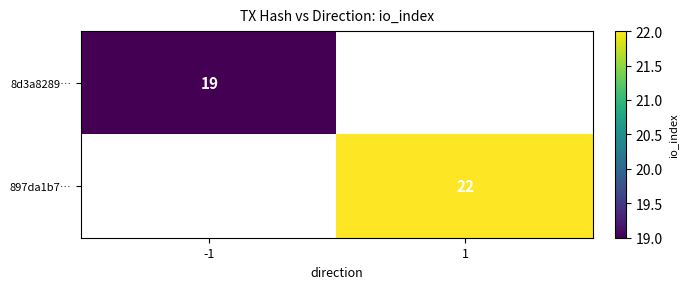

Count the number of data series in this chart.

2